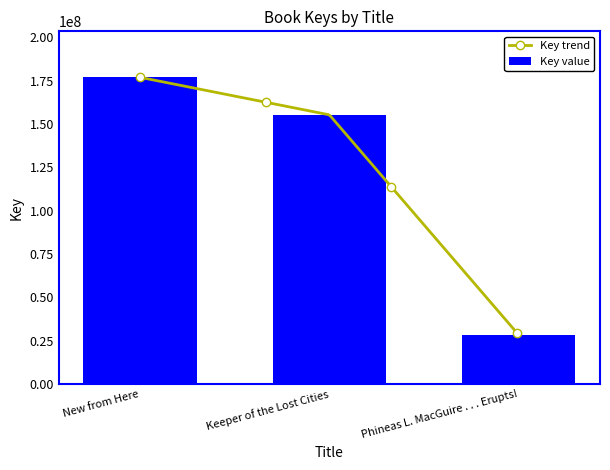

What is the minimum value shown in the chart?

28434649